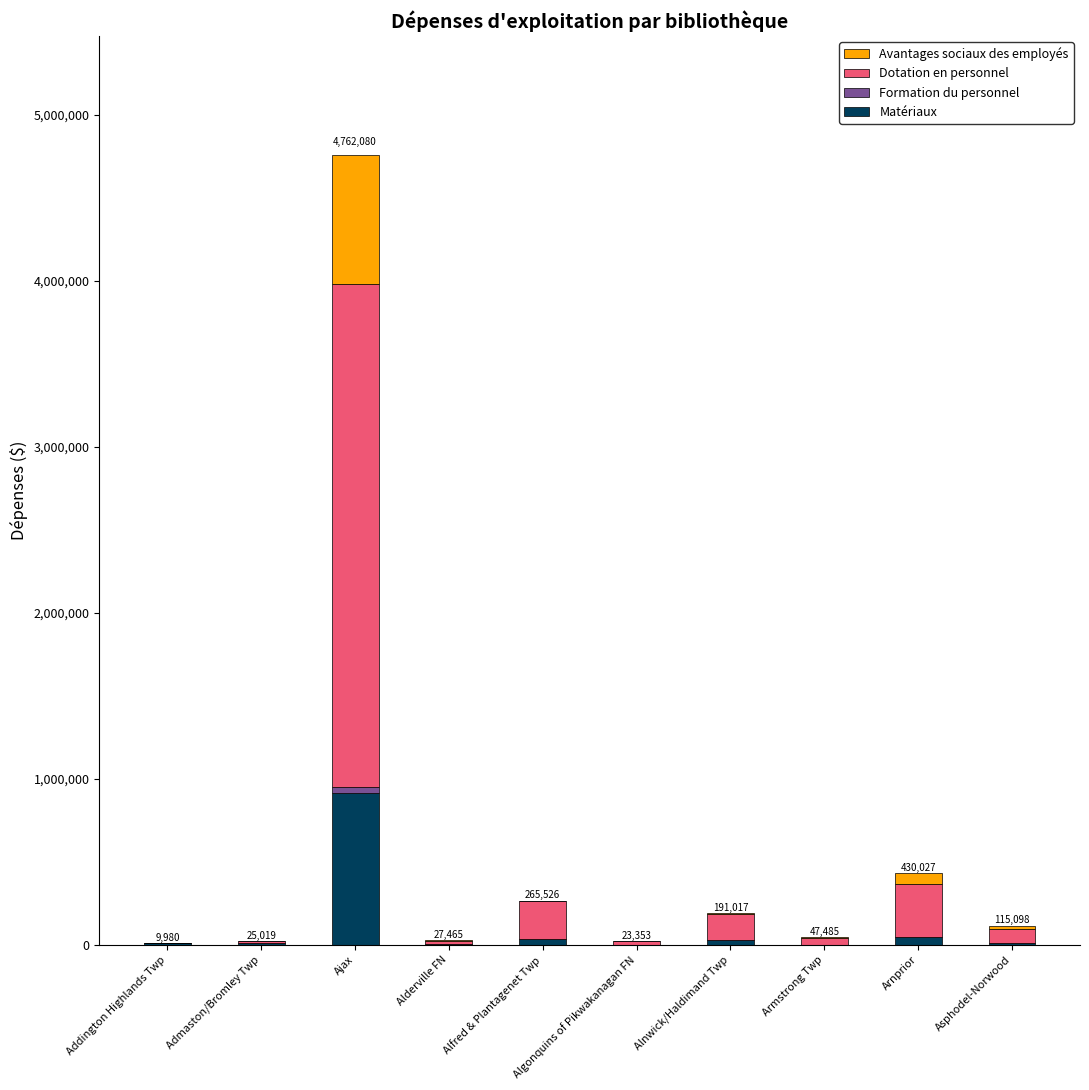

At which label does Matériaux reach its peak?

Ajax